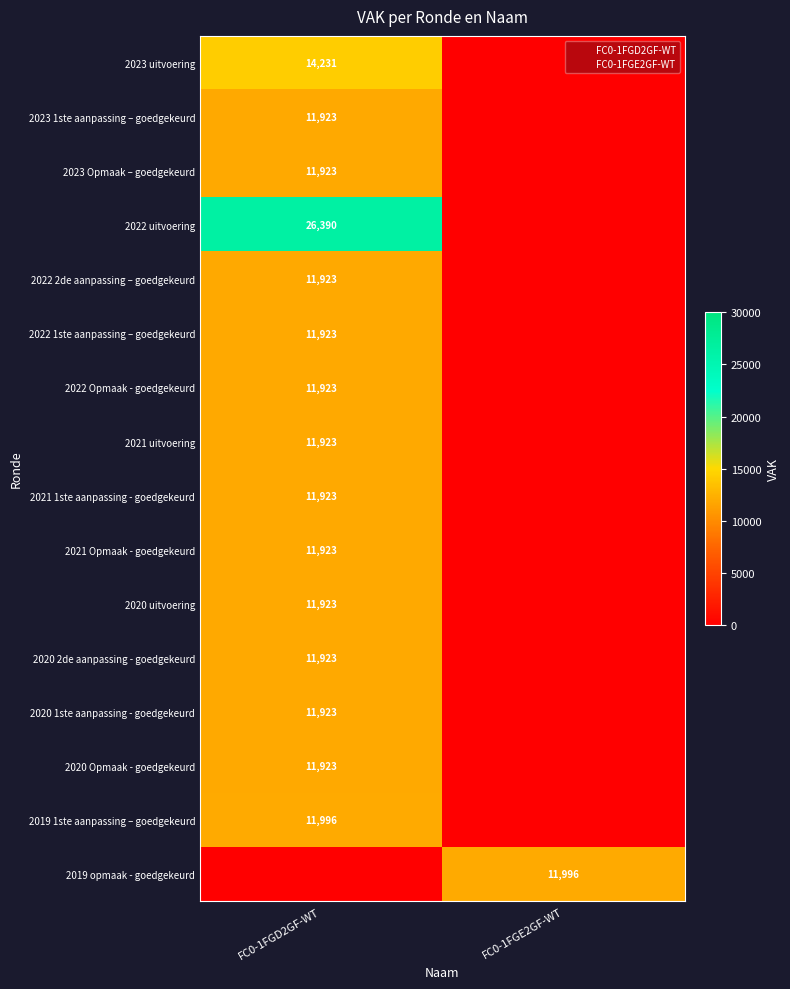

The 2020 2de aanpassing - goedgekeurd series shows 11923 at FC0-1FGD2GF-WT. True or false?

True